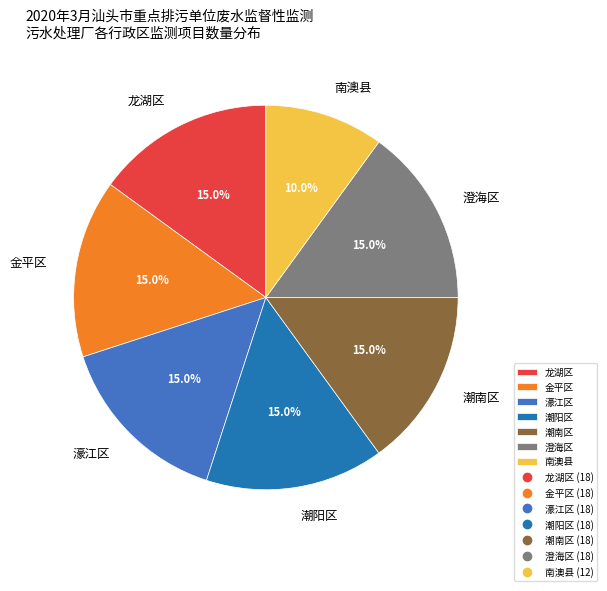

What is the smallest slice in the pie chart?

南澳县